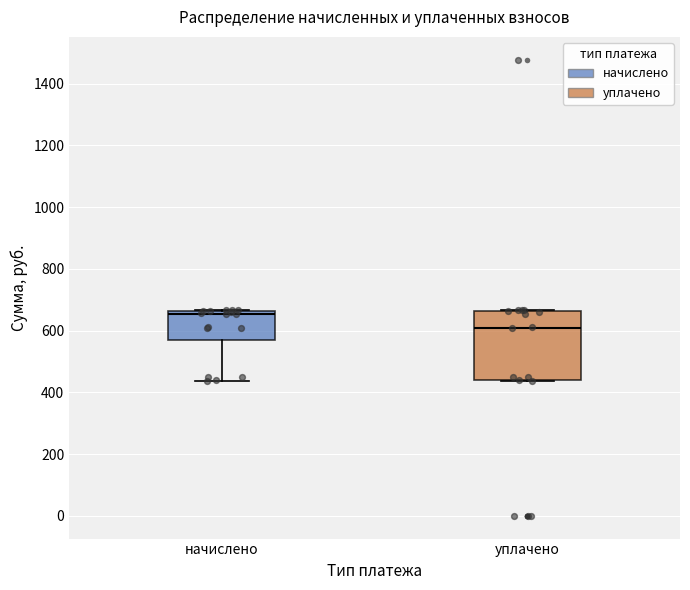

Which box's median line is the highest?

начислено